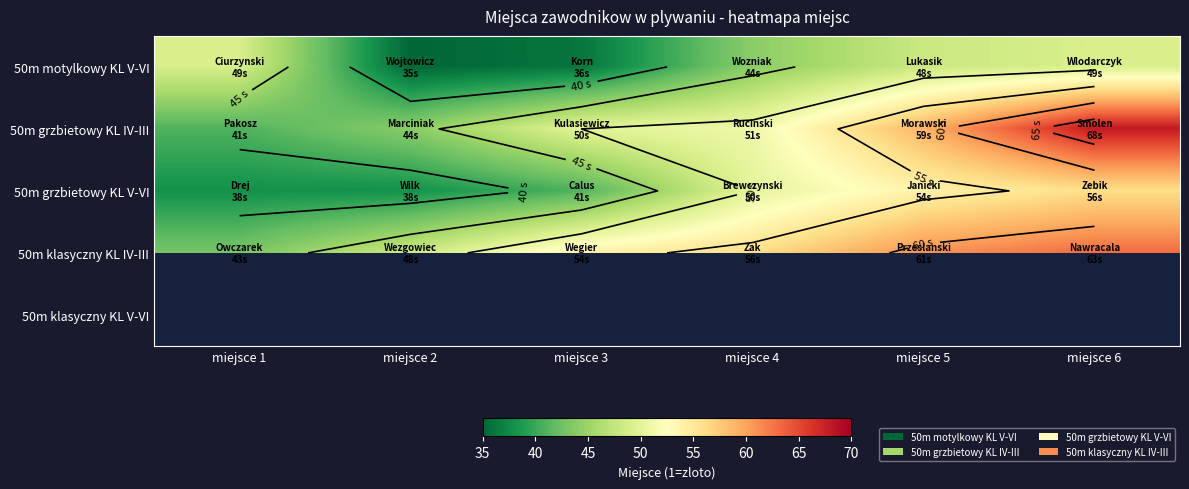

Rank the categories by 50m motylkowy KL V-VI value from lowest to highest.

miejsce 2, miejsce 3, miejsce 4, miejsce 5, miejsce 1, miejsce 6